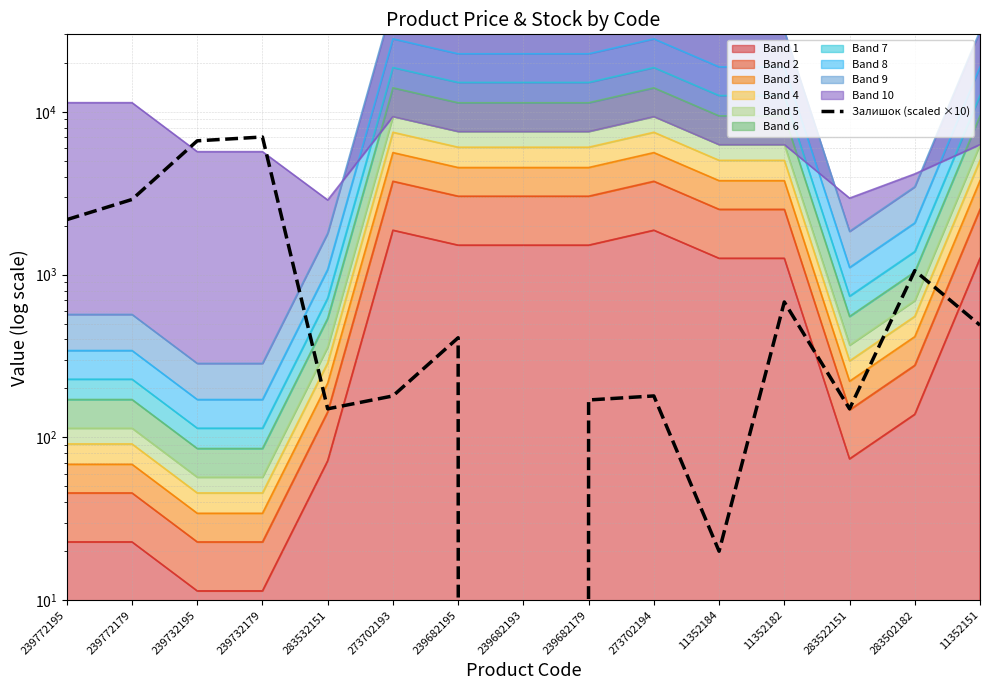

Reading left to right, list all the values displayed in this chart.

2180	2900	6650	7020	150	180	410	0	170	180	20	680	150	1060	490